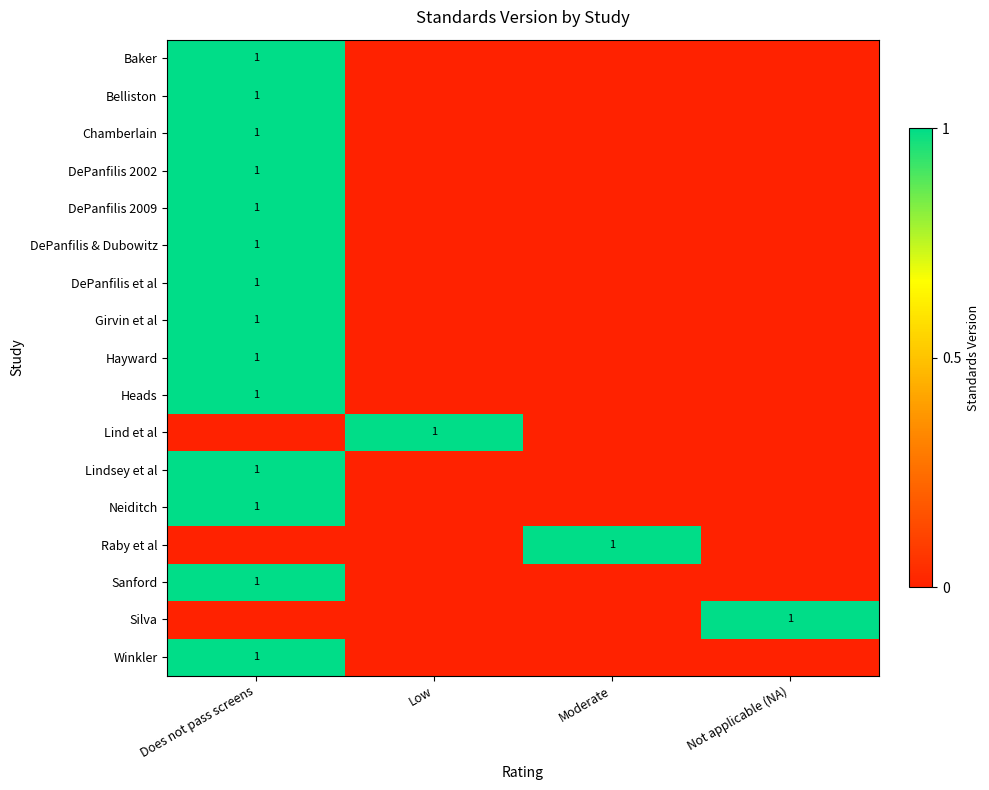

The Chamberlain series shows 1 at Does not pass screens. True or false?

True